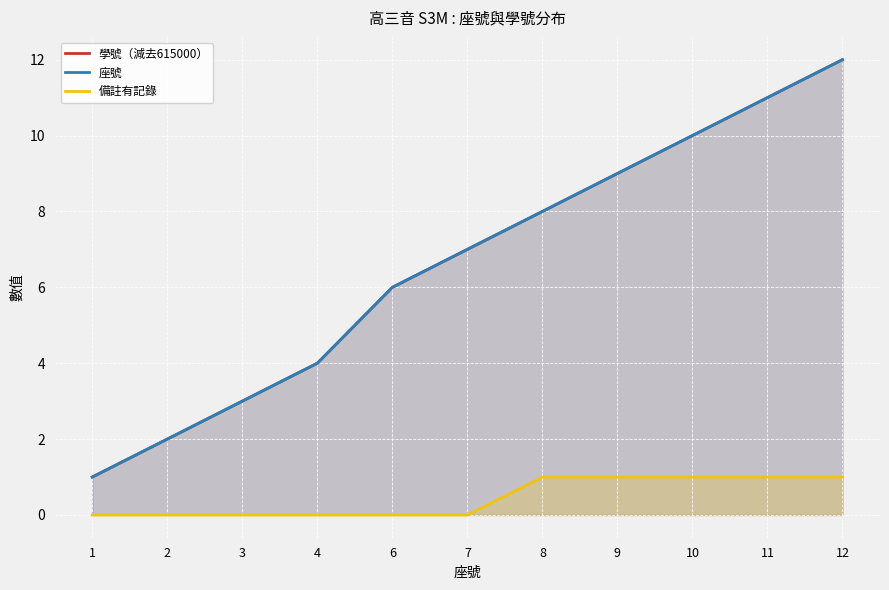

What is the spread (max minus min) of values at 7?

7